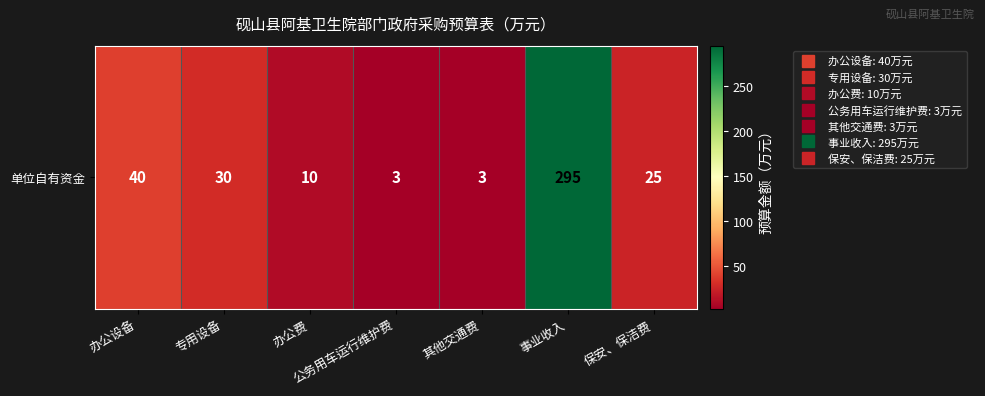

What is the minimum value shown in the chart?

3